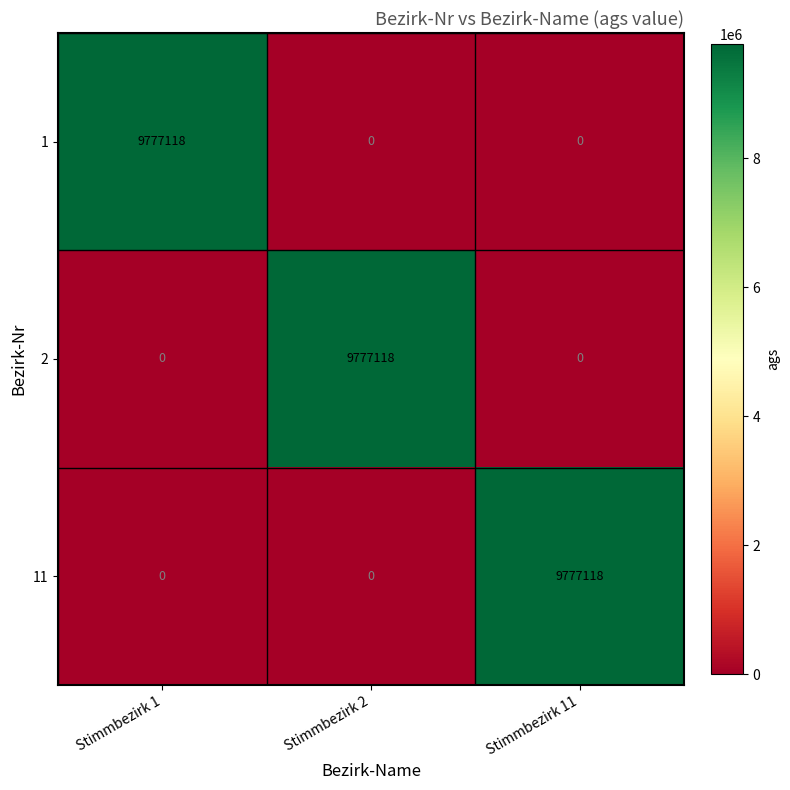

How many values in the 11 series exceed 0?

1